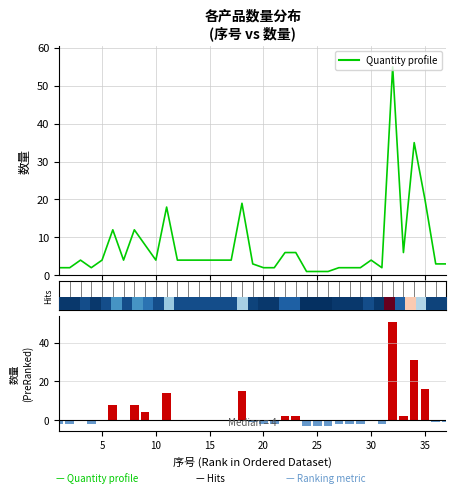

What is the sum of all 数量 values?

271